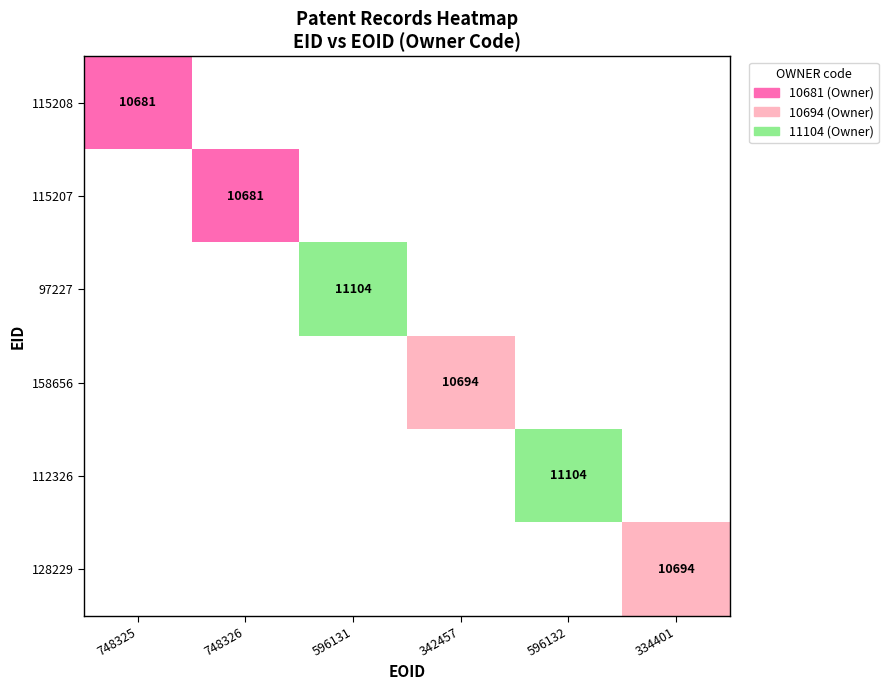

Which has a higher value, 748325 or 596131?

596131